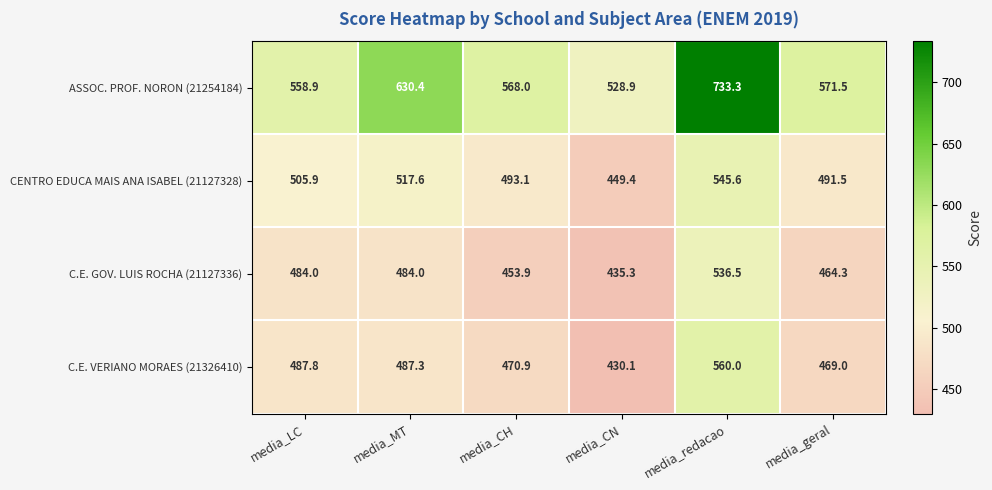

Is it true that ASSOC. PROF. NORON (21254184) equals 733.3 at media_redacao?

True